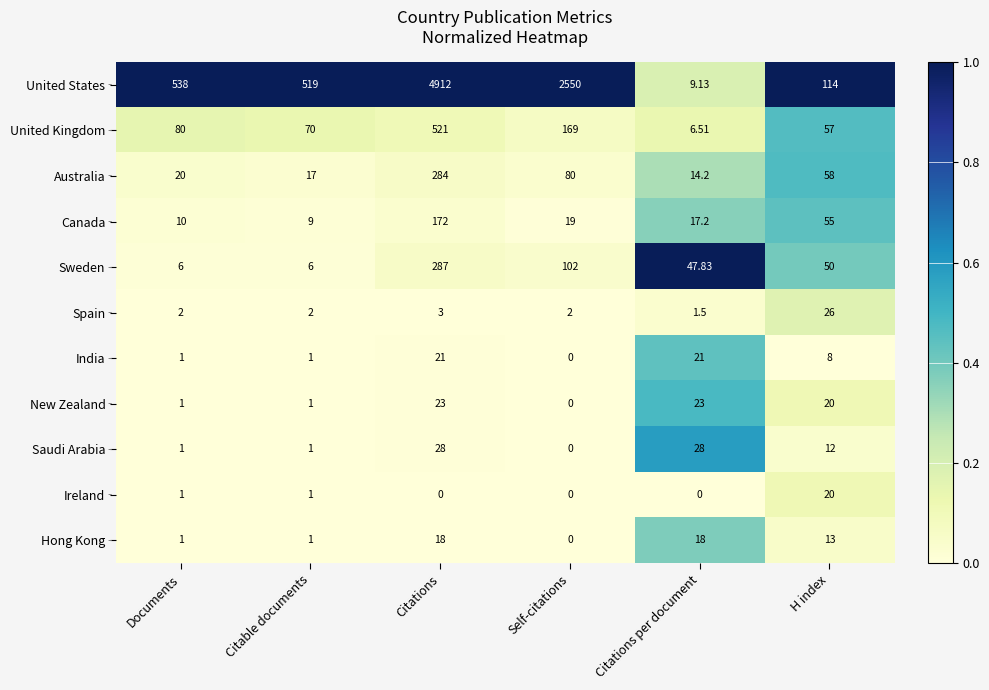

Which label corresponds to the largest value in the chart?

Citations